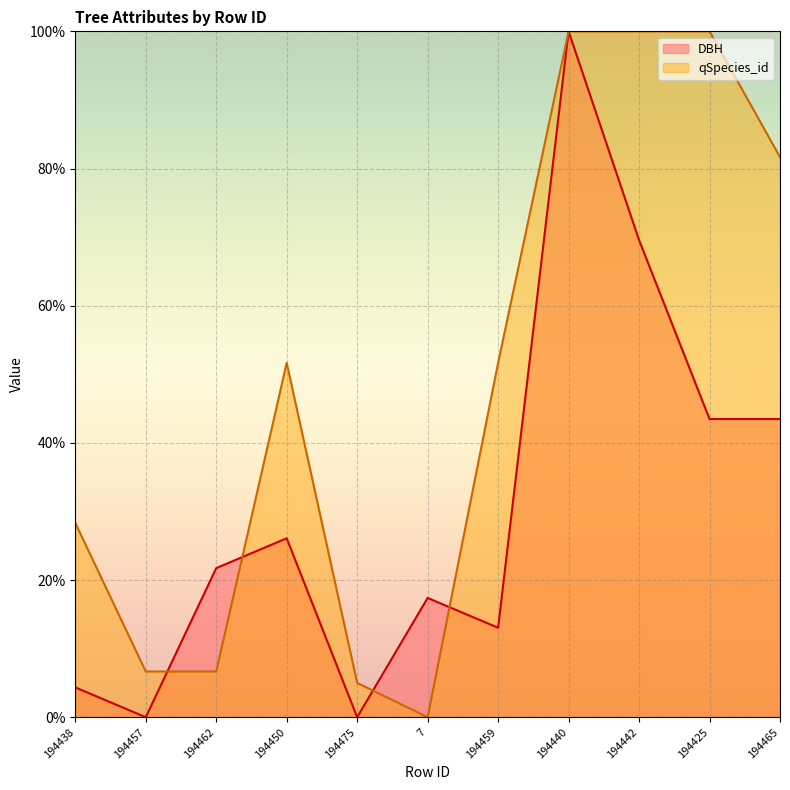

How many intersections are there between qSpecies_id and DBH?

4